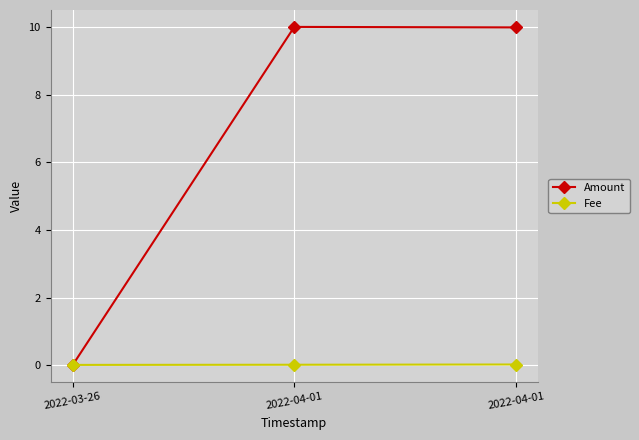

Is the value of Fee at 2022-03-26 greater than the value of Amount at 2022-03-26?

Yes